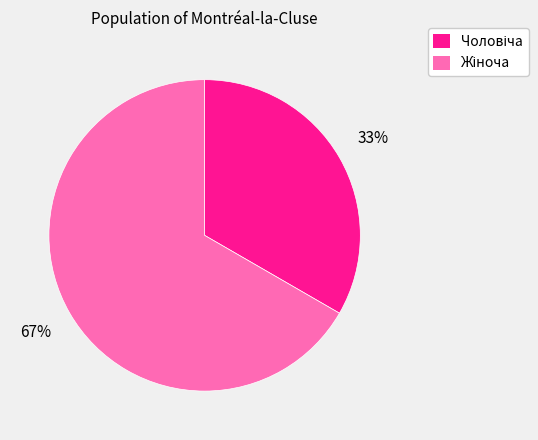

Does any single category account for the majority?

Yes